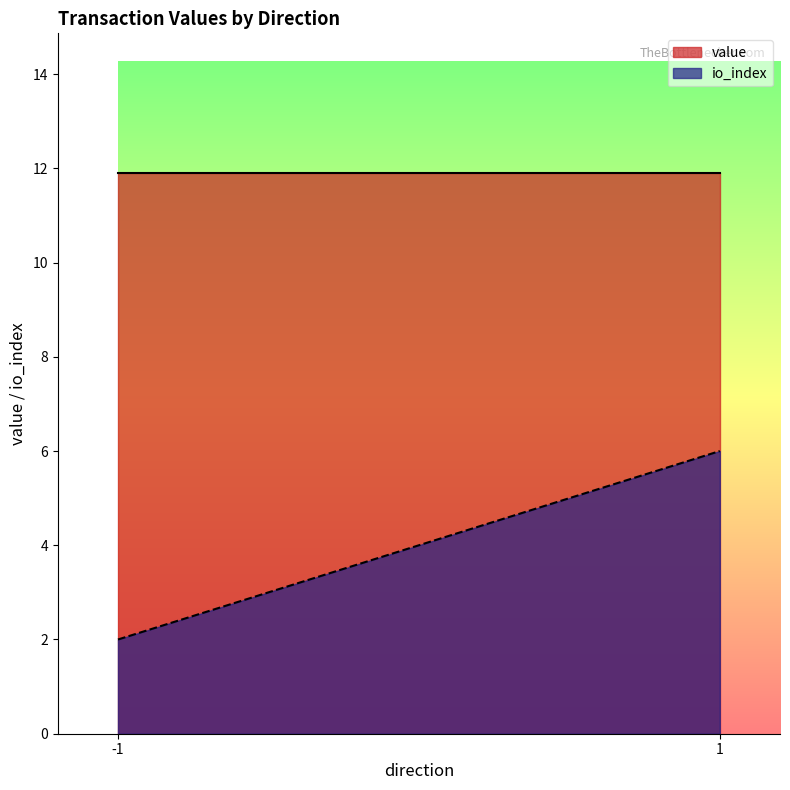

Between -1 and -1, which series saw the biggest shift?

value